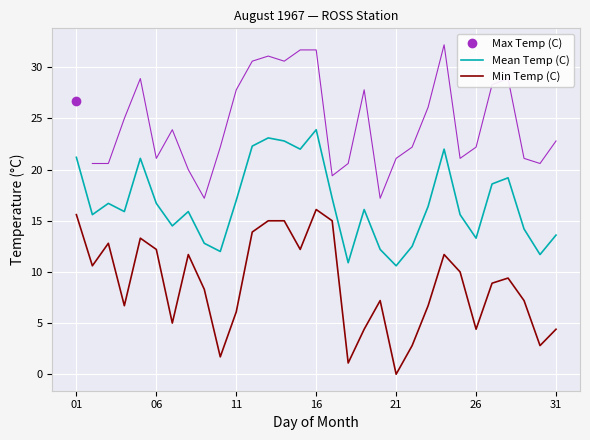

True or false: Mean Temp (C) and Min Temp (C) cross at least once.

False